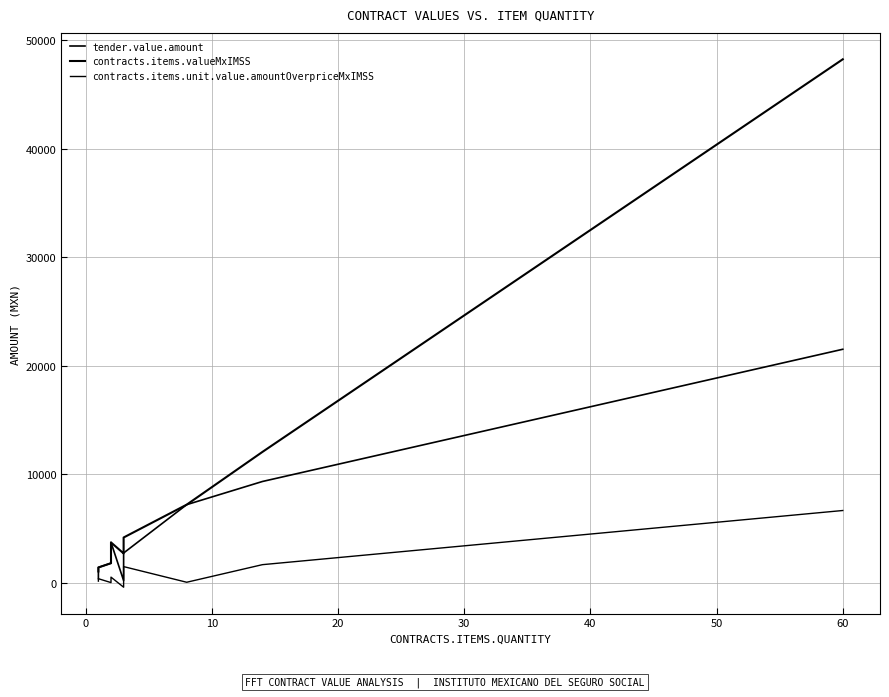

How many values in the contracts.items.unit.value.amountOverpriceMxIMSS series are below 368?

4